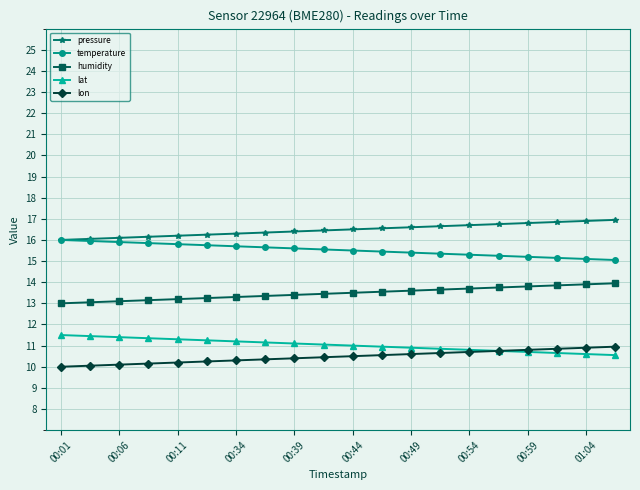

What are all the series names shown in the legend?

pressure, temperature, humidity, lat, lon